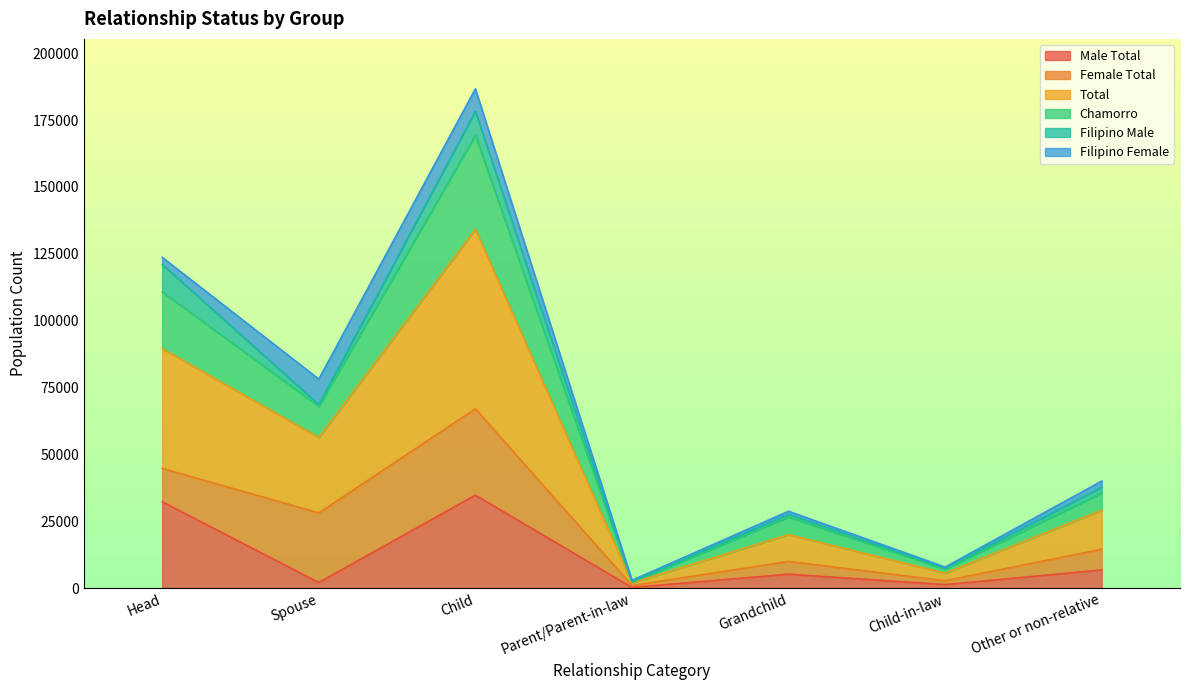

Where is Male Total nearest to the value 17545?

Other or non-relative